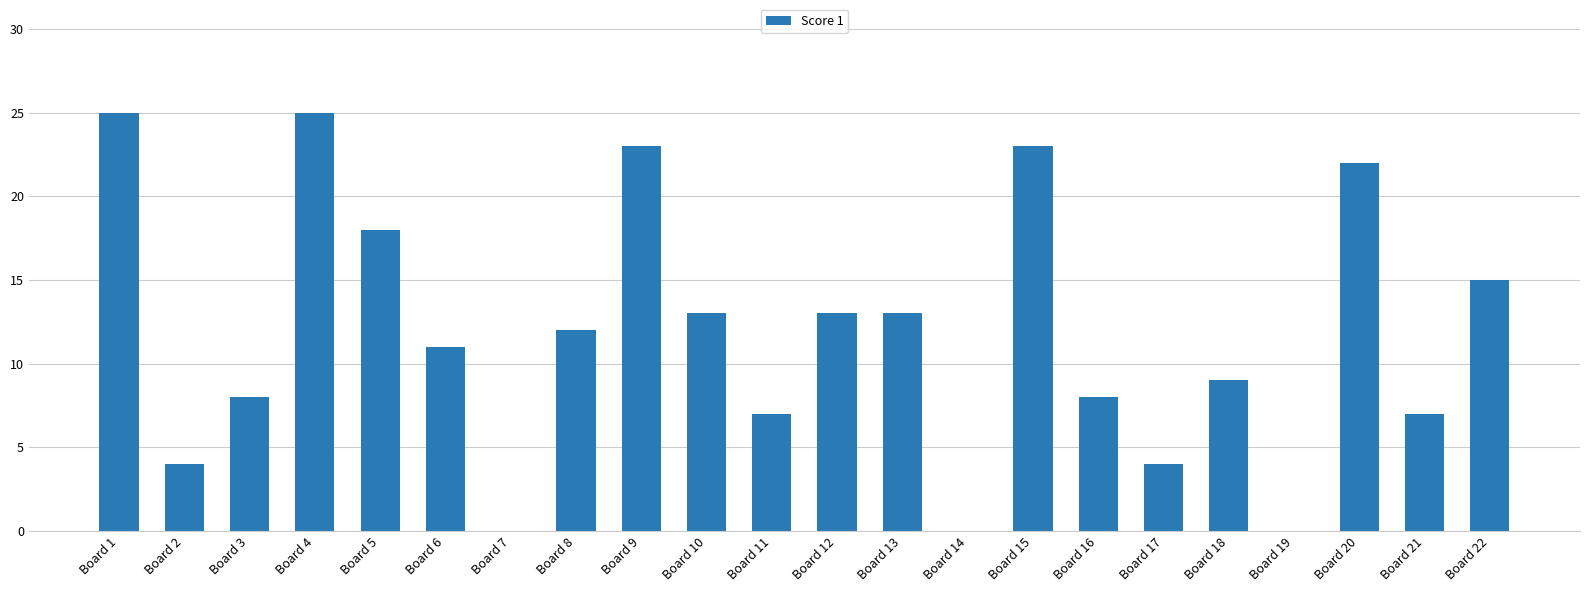

Reading left to right, list all the values displayed in this chart.

Board 1=25	Board 2=4	Board 3=8	Board 4=25	Board 5=18	Board 6=11	Board 7=0	Board 8=12	Board 9=23	Board 10=13	Board 11=7	Board 12=13	Board 13=13	Board 14=0	Board 15=23	Board 16=8	Board 17=4	Board 18=9	Board 19=0	Board 20=22	Board 21=7	Board 22=15